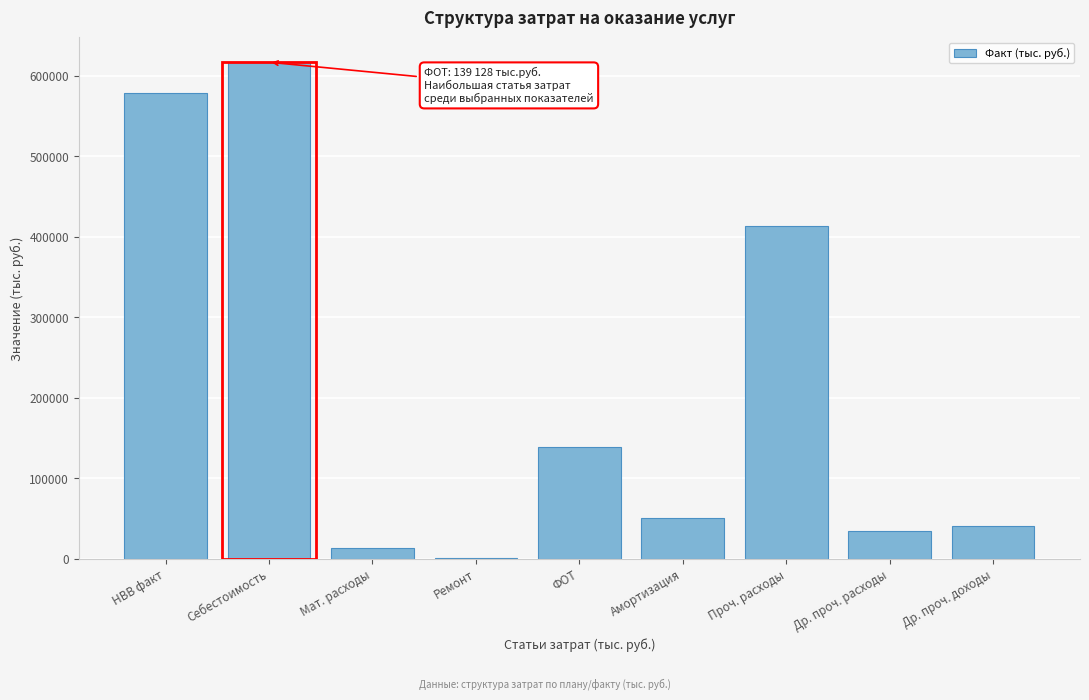

Reading left to right, transcribe all the data shown in this chart.

НВВ факт=578210.5	Себестоимость=616897.3	Мат. расходы=12888.9	Ремонт=156.5	ФОТ=139128.4	Амортизация=50866.8	Проч. расходы=413856.7	Др. проч. расходы=33966.1	Др. проч. доходы=40565.7